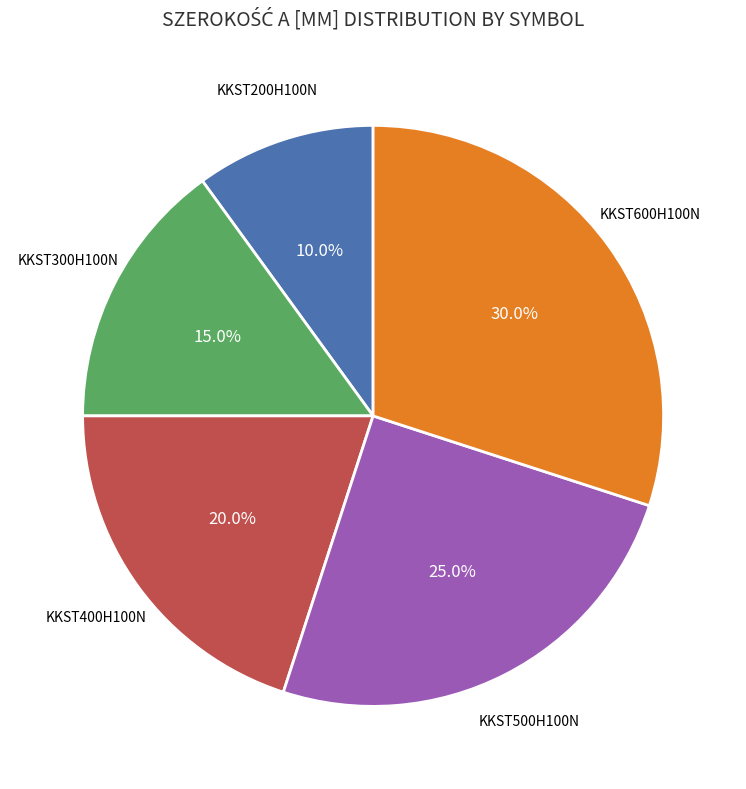

Approximately how many times larger is the value at KKST400H100N compared to KKST500H100N?

0.8